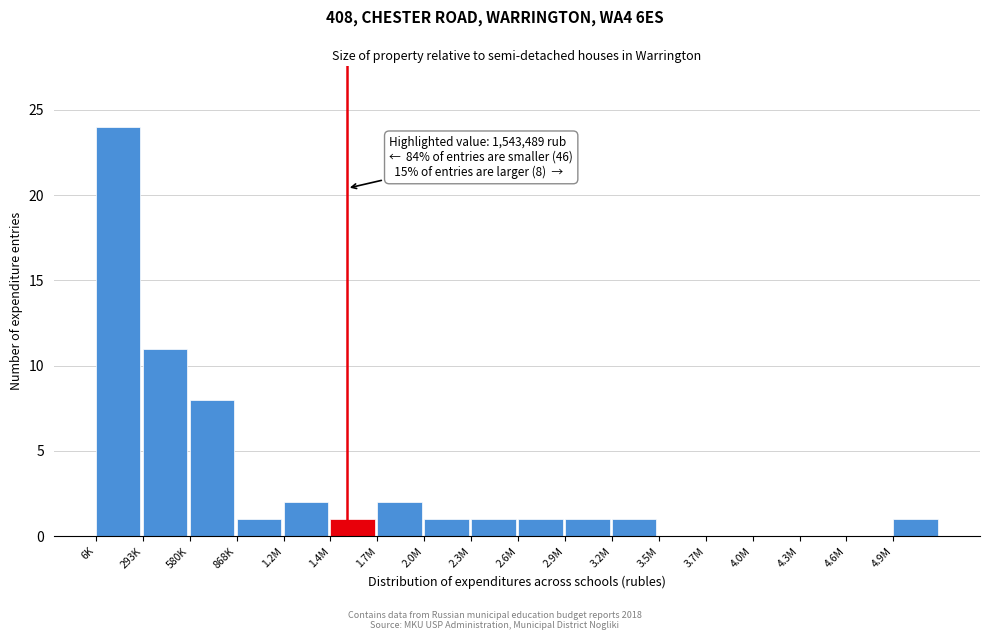

Reading left to right, transcribe all the data shown in this chart.

6K=24	293K=11	580K=8	868K=1	1.2M=2	1.4M=1	1.7M=2	2.0M=1	2.3M=1	2.6M=1	2.9M=1	3.2M=1	3.5M=0	3.7M=0	4.0M=0	4.3M=0	4.6M=0	4.9M=1